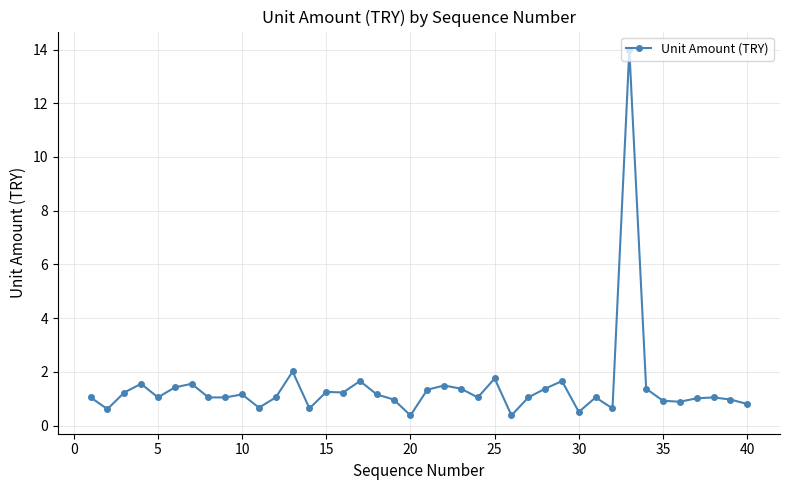

What is the value of the 11th point from the left?

0.7